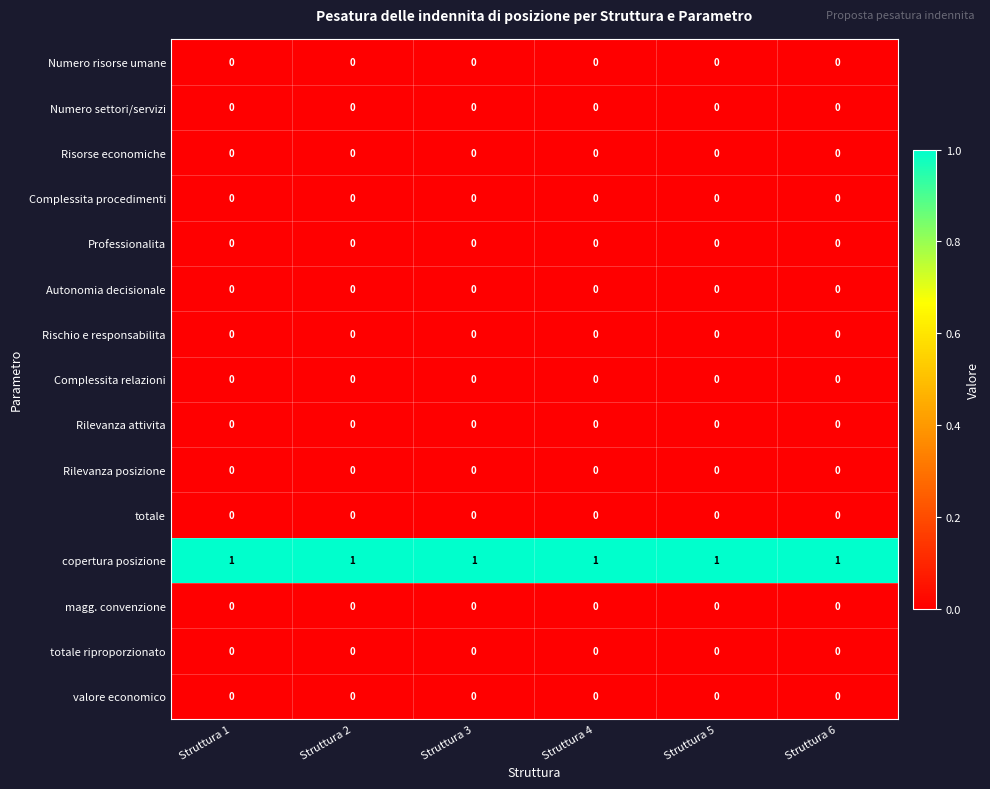

The value of Risorse economiche at Struttura 1 is 0. True or false?

True